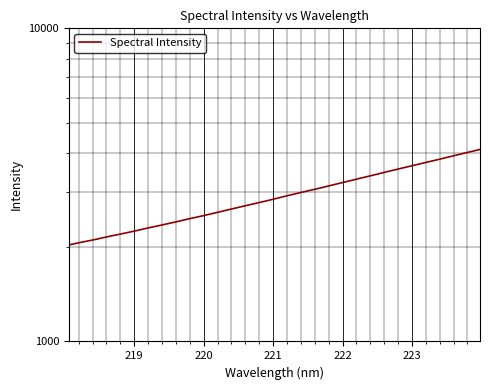

Reading right to left, list all the values displayed in this chart.

4103.6	4010.2	3916.9	3825.0	3737.2	3651.6	3568.0	3485.9	3402.2	3323.7	3245.1	3169.7	3094.8	3025.0	2958.1	2888.6	2818.9	2756.4	2694.3	2633.0	2572.6	2514.6	2461.4	2406.0	2354.2	2305.8	2254.6	2207.9	2164.3	2117.3	2076.7	2033.8